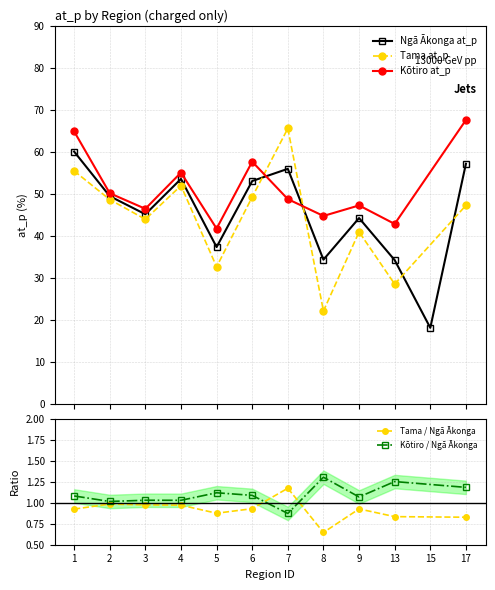

At how many categories does at least one series exceed 23?

11